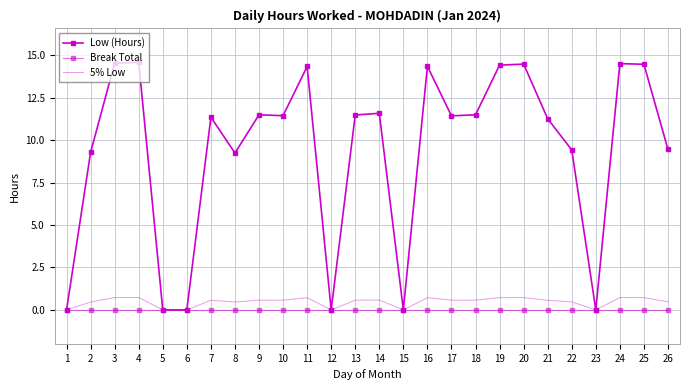

Which category has the lowest value across all series?

1